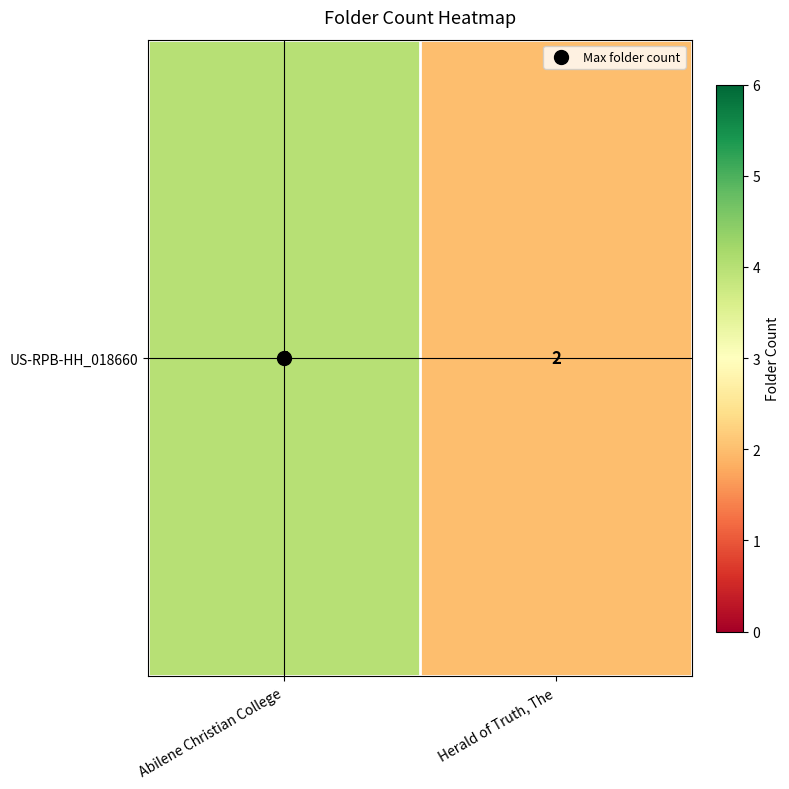

Is it true that the value at Herald of Truth, The is 3?

False